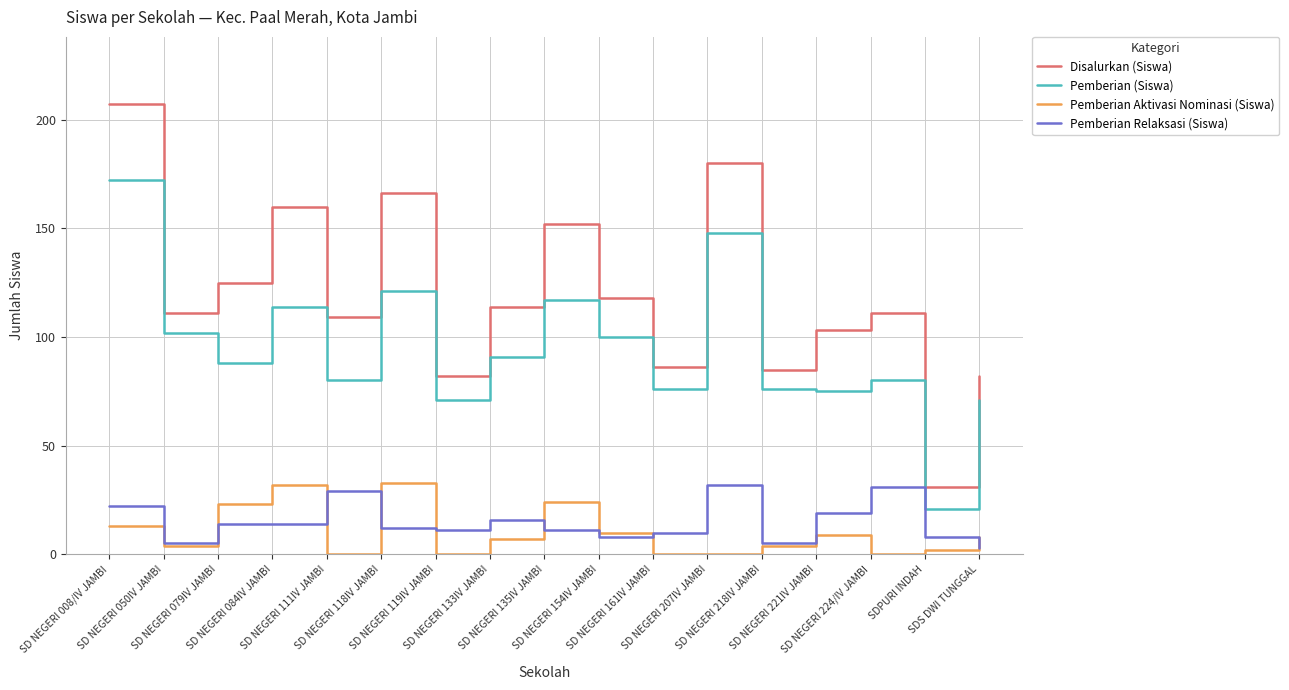

What are all the series names shown in the legend?

Disalurkan (Siswa), Pemberian (Siswa), Pemberian Aktivasi Nominasi (Siswa), Pemberian Relaksasi (Siswa)